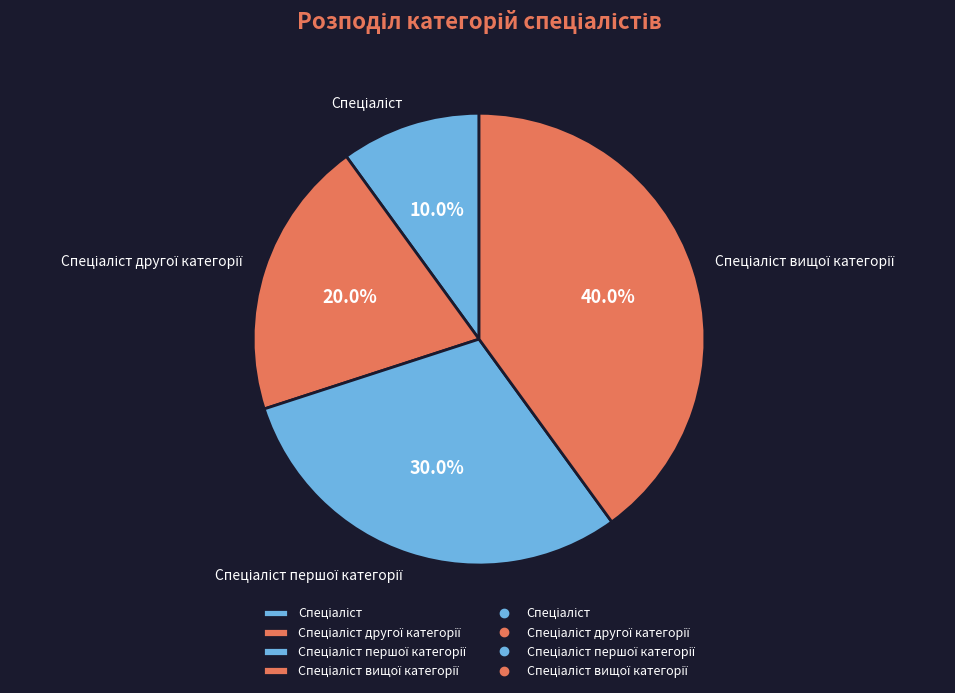

Is there a majority slice in this chart?

No